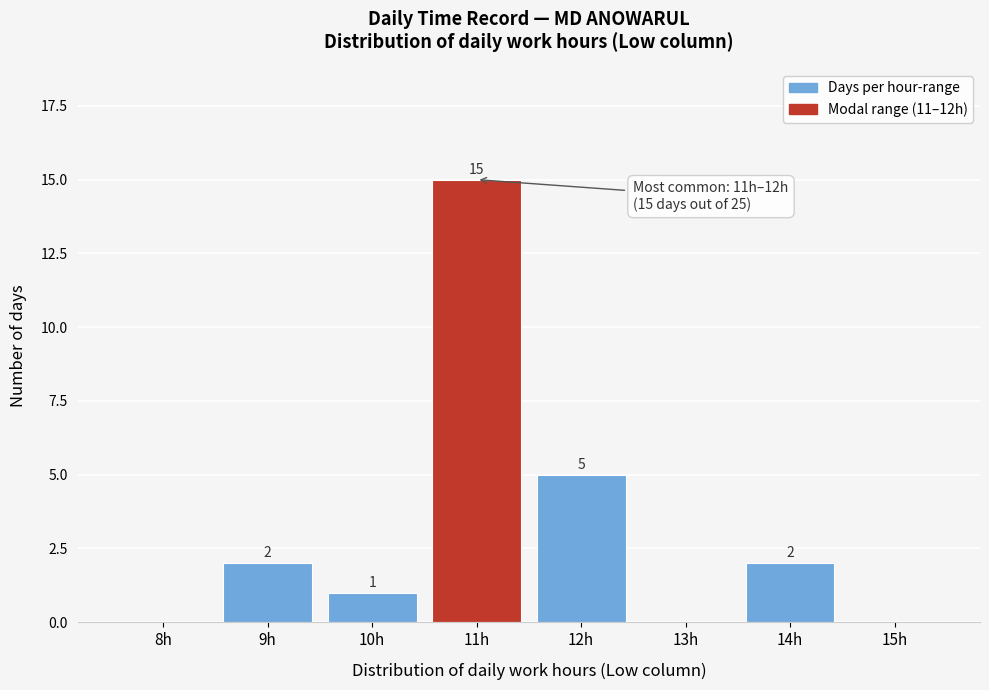

Reading right to left, extract all data points from this chart.

15h=0	14h=2	13h=0	12h=5	11h=15	10h=1	9h=2	8h=0